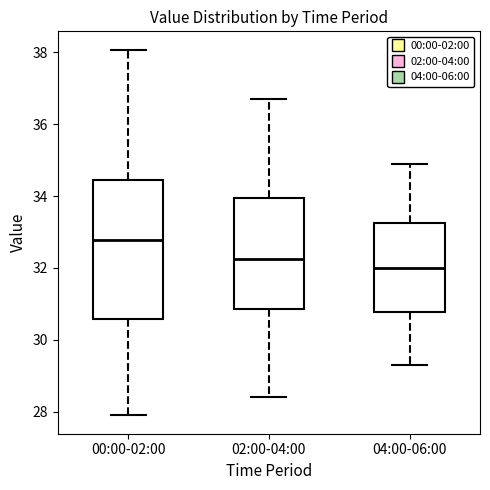

Which box has the lowest median line?

04:00-06:00